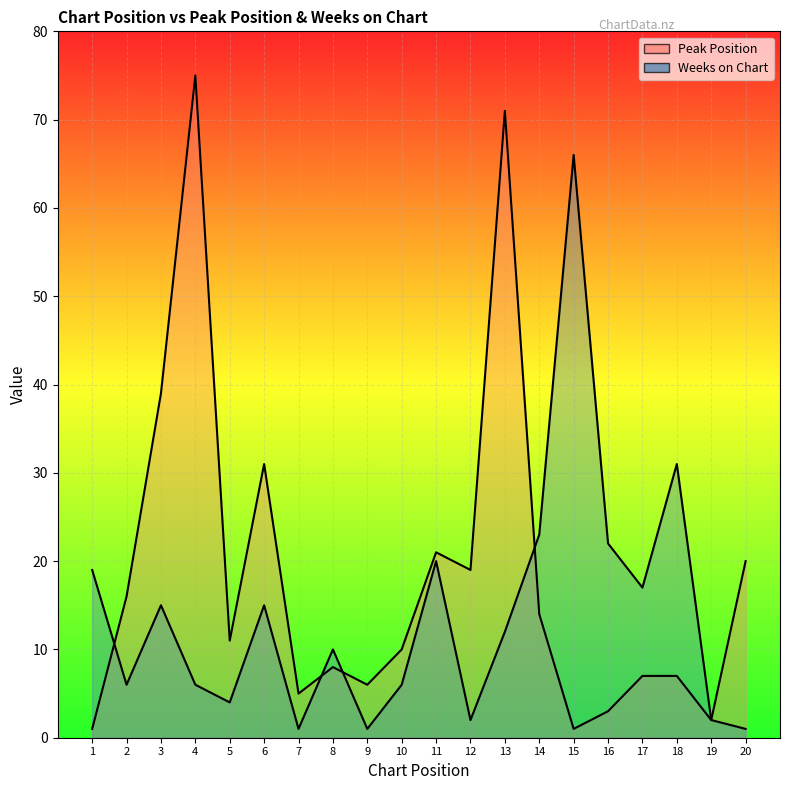

What is the sum of all Weeks on Chart values?

279